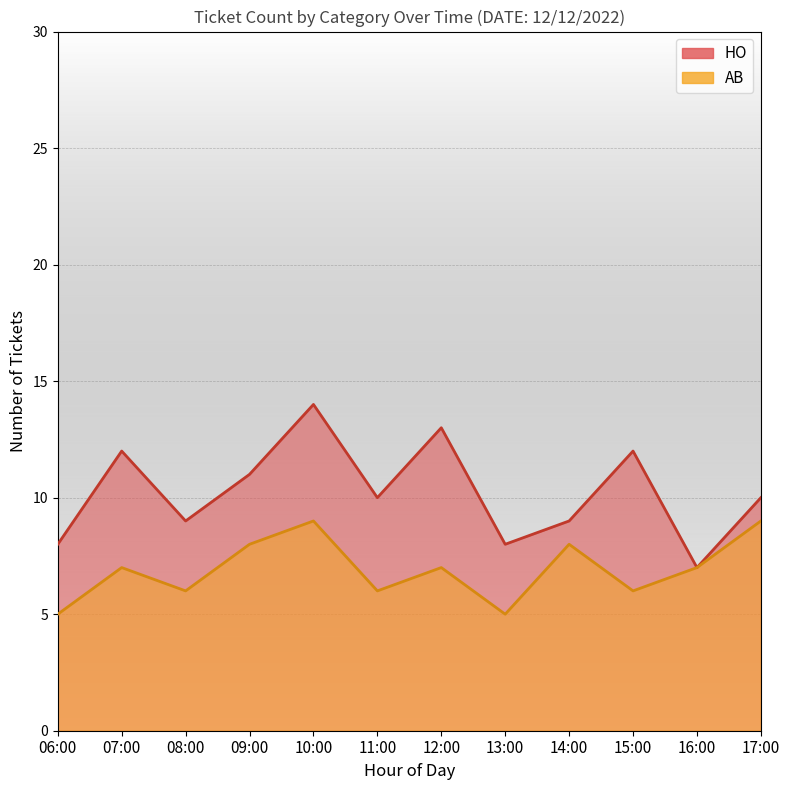

Where does the AB series first go above 7?

09:00